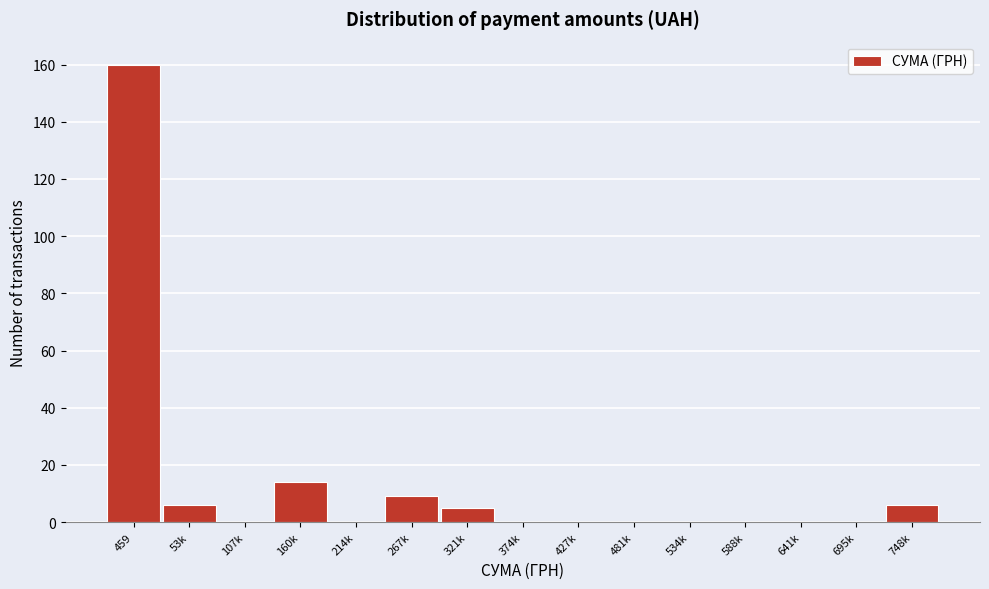

Reading left to right, what are all the values shown in this chart?

459=160	53k=6	107k=0	160k=14	214k=0	267k=9	321k=5	374k=0	427k=0	481k=0	534k=0	588k=0	641k=0	695k=0	748k=6